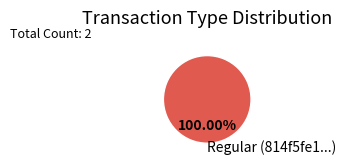

Which category accounts for the majority?

Regular (814f5fe1...)